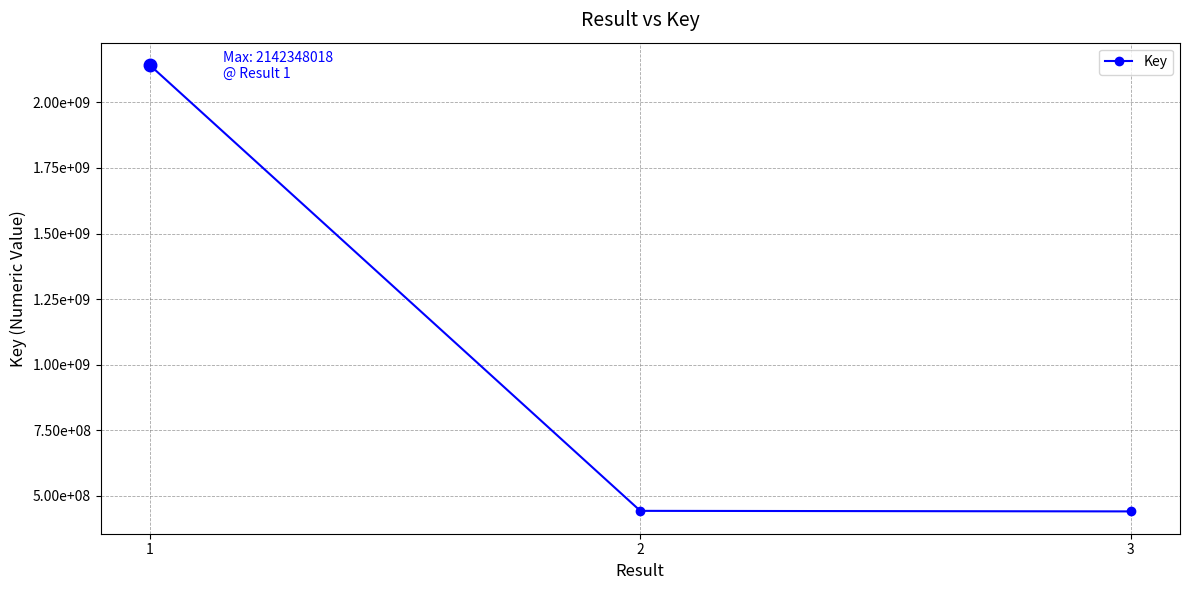

What is the average value?

1008897201